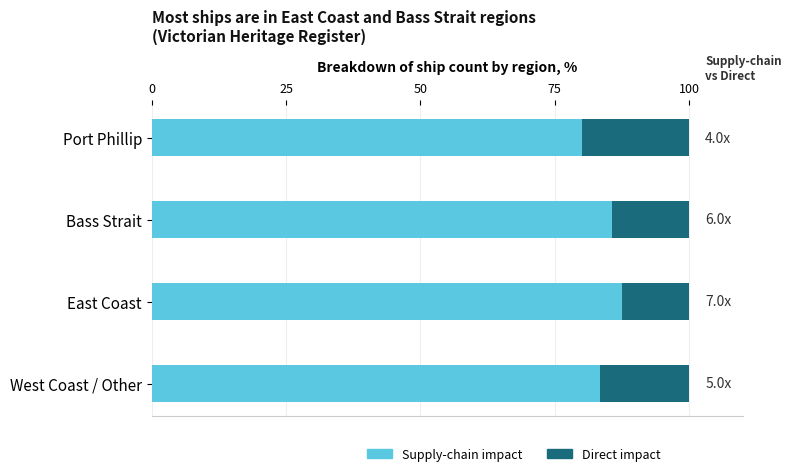

What is the difference between the Supply-chain impact values at East Coast and Port Phillip?

7.5